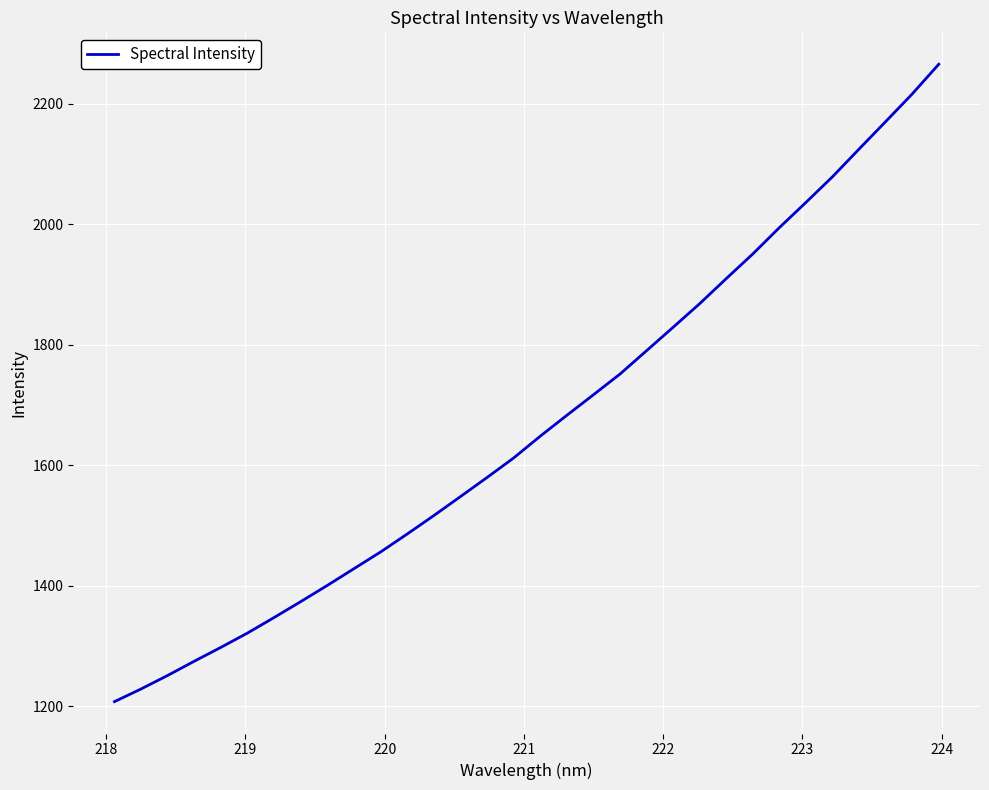

What is the greatest value displayed?

2265.3